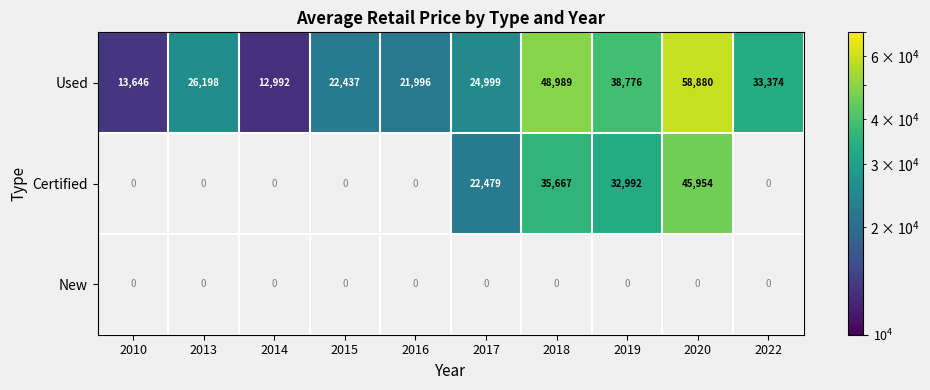

What is the sum of the Used values at 2016 and 2015?

44433